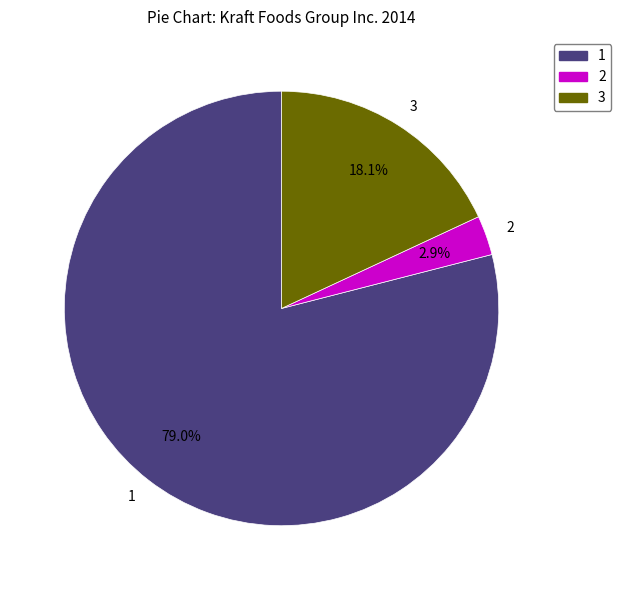

Which has a higher value, 2 or 3?

3